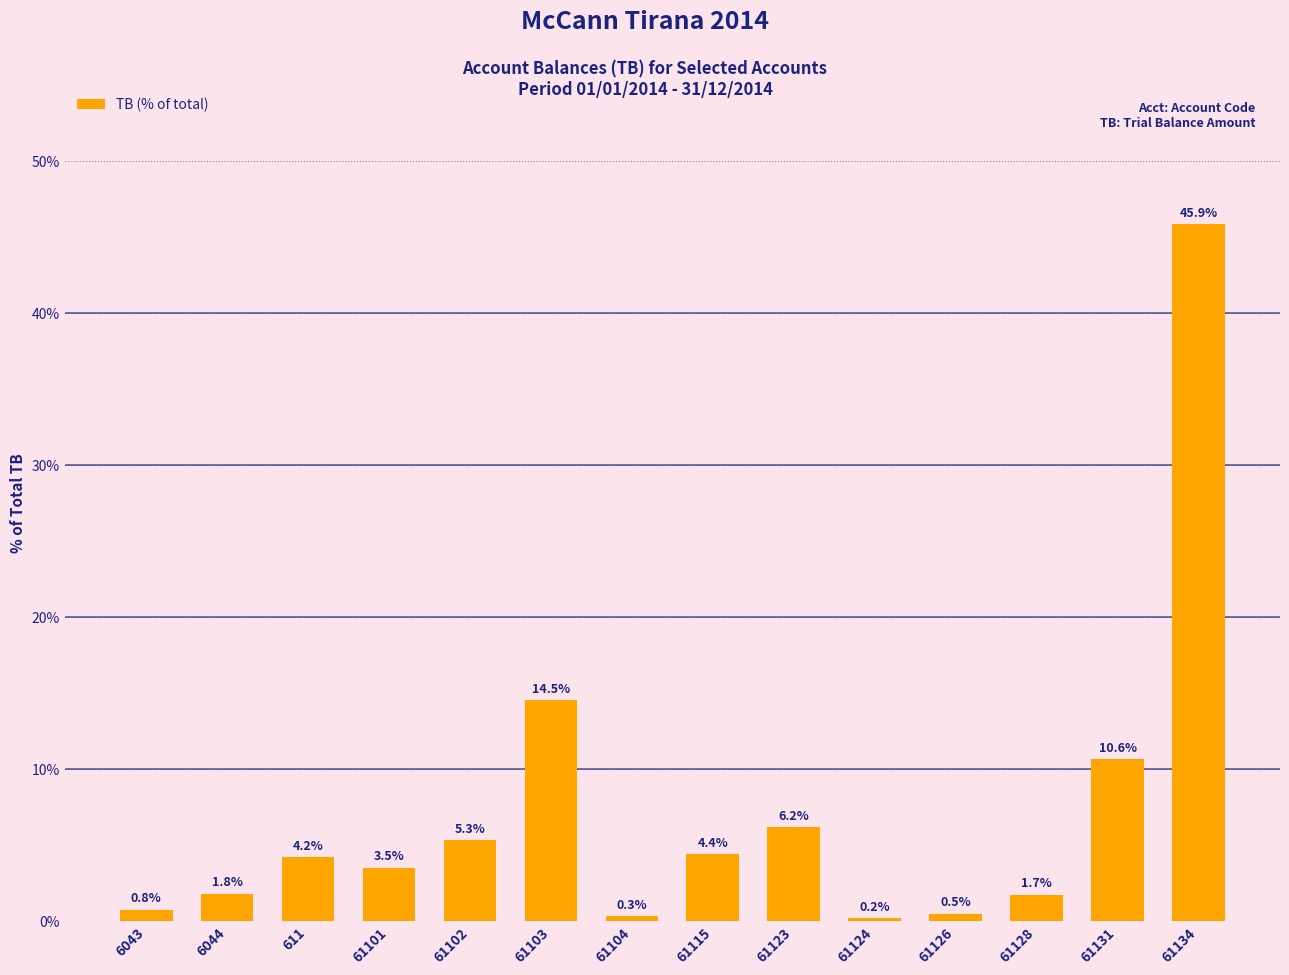

At which label is the value closest to 23?

61103